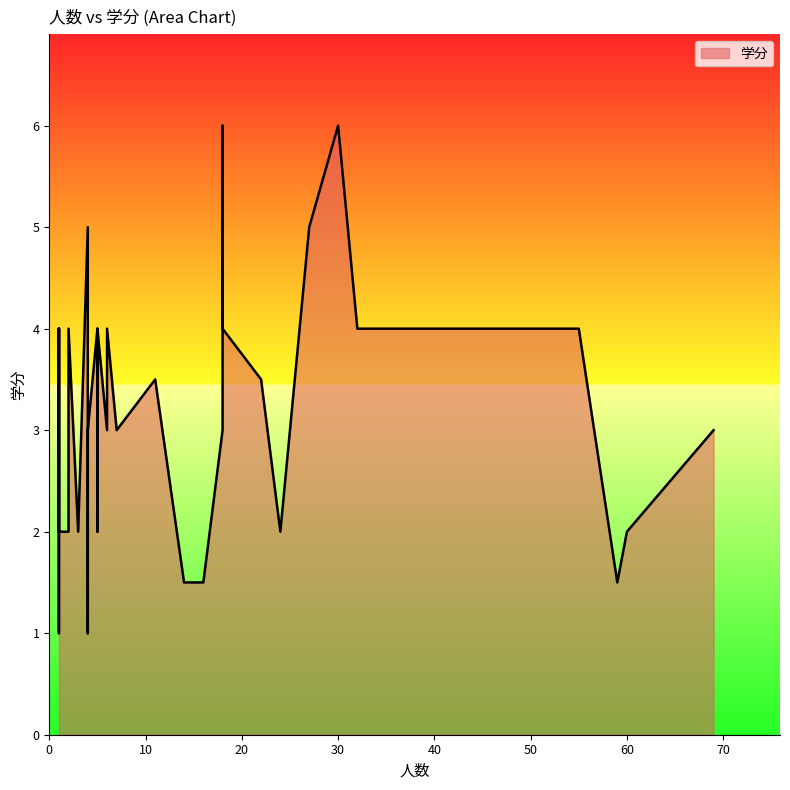

At which category does the chart reach its peak across all series?

30